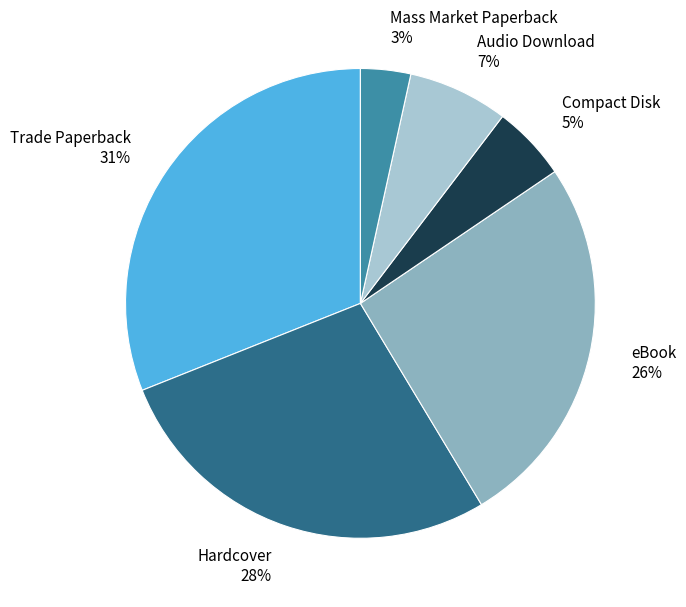

Which category has the biggest portion of the pie?

Trade Paperback